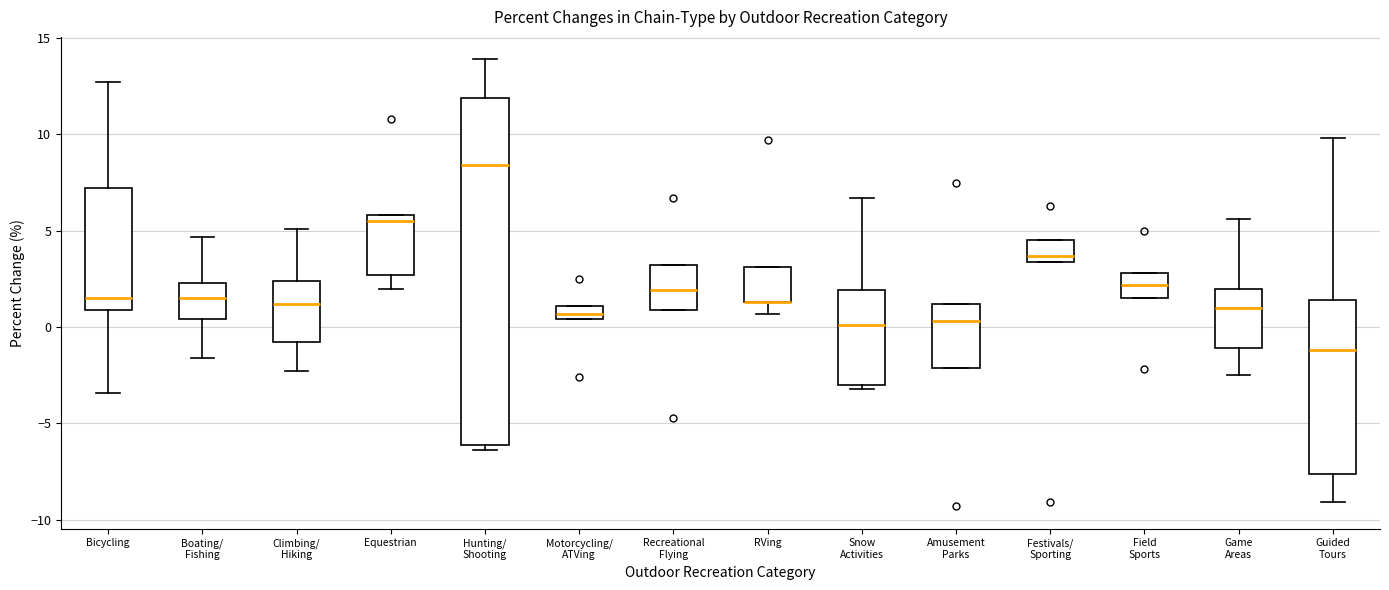

Where does the lower whisker of the box for RVing end on the y-axis? The values are not printed on the chart, so give them approximately, as read against the axis.

0.5